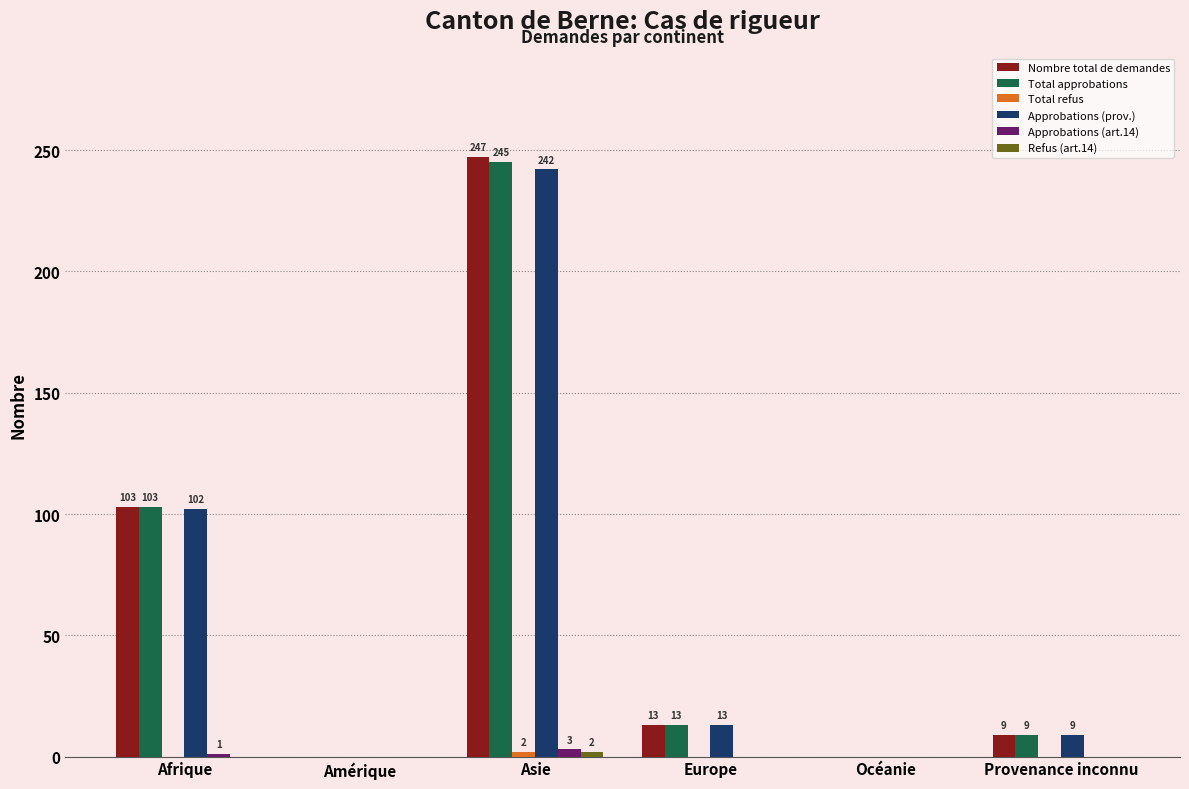

Is the value of Nombre total de demandes at Provenance inconnu greater than the value of Approbations (prov.) at Afrique?

No